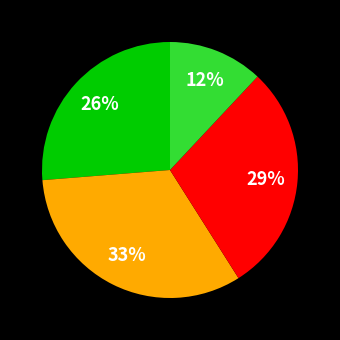

To the nearest percent, what is the average slice percentage?

25%